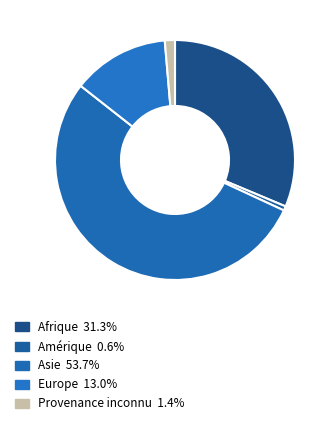

How many segments does this pie chart have?

5